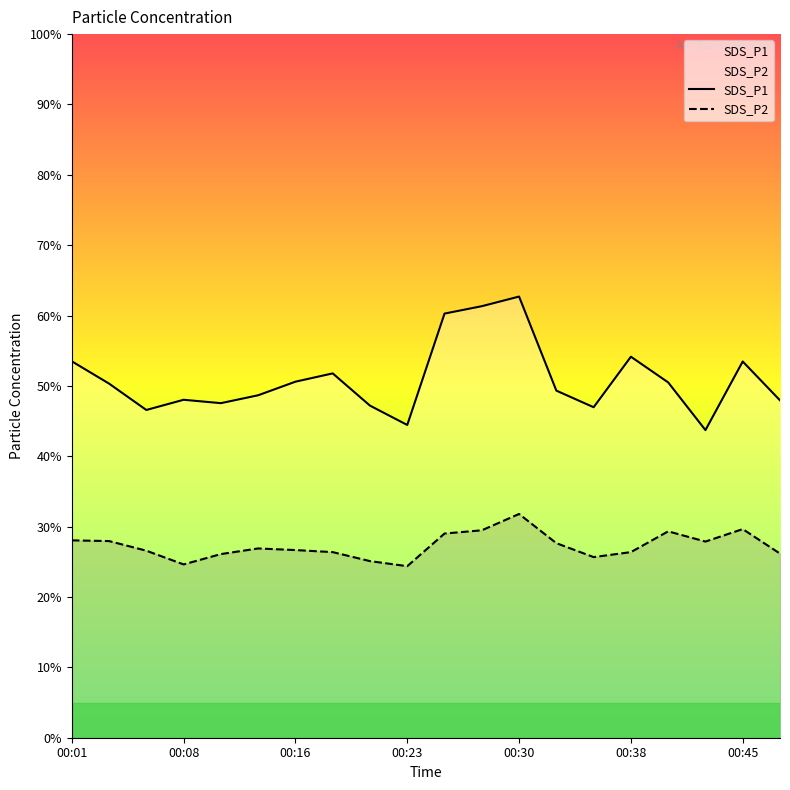

Where does the SDS_P1 series first go above 50?

00:01